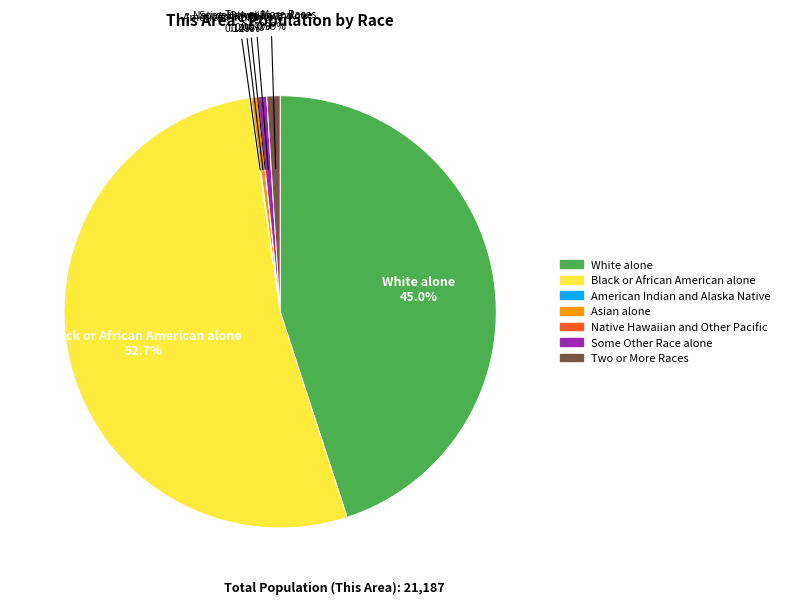

What portion of the pie excludes Black or African American alone?

47.3%